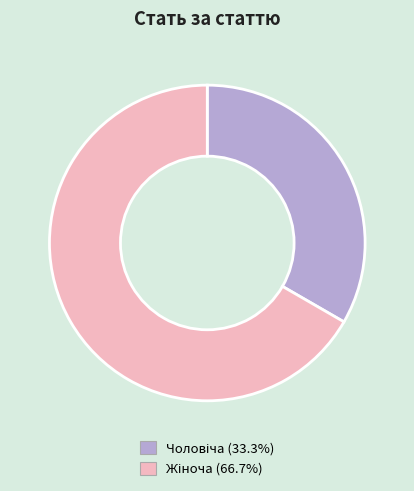

Is there a majority slice in this chart?

Yes